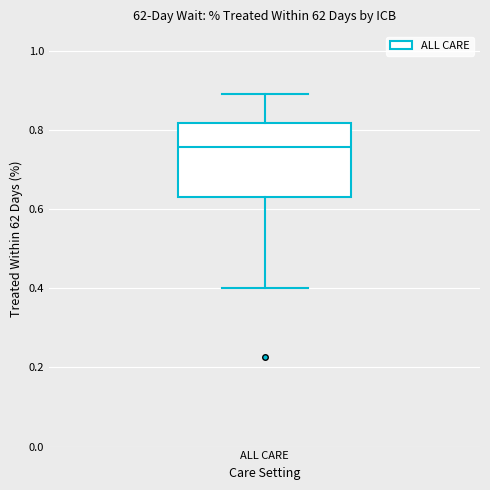

Read this box plot against the y-axis: the position of the median line, the range covered by the box, and the ends of both whiskers. The values are not printed on the chart, so give them approximately, as read against the axis.

median 0.76, box 0.64 to 0.82, whiskers 0.40 to 0.90